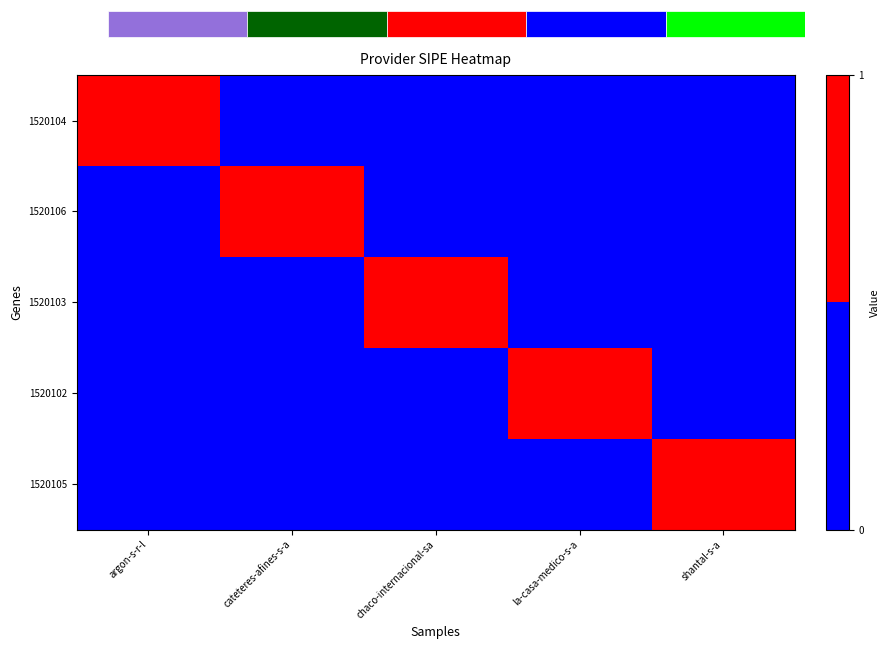

Between la-casa-medico-s-a and argon-s-r-l, which is larger?

argon-s-r-l